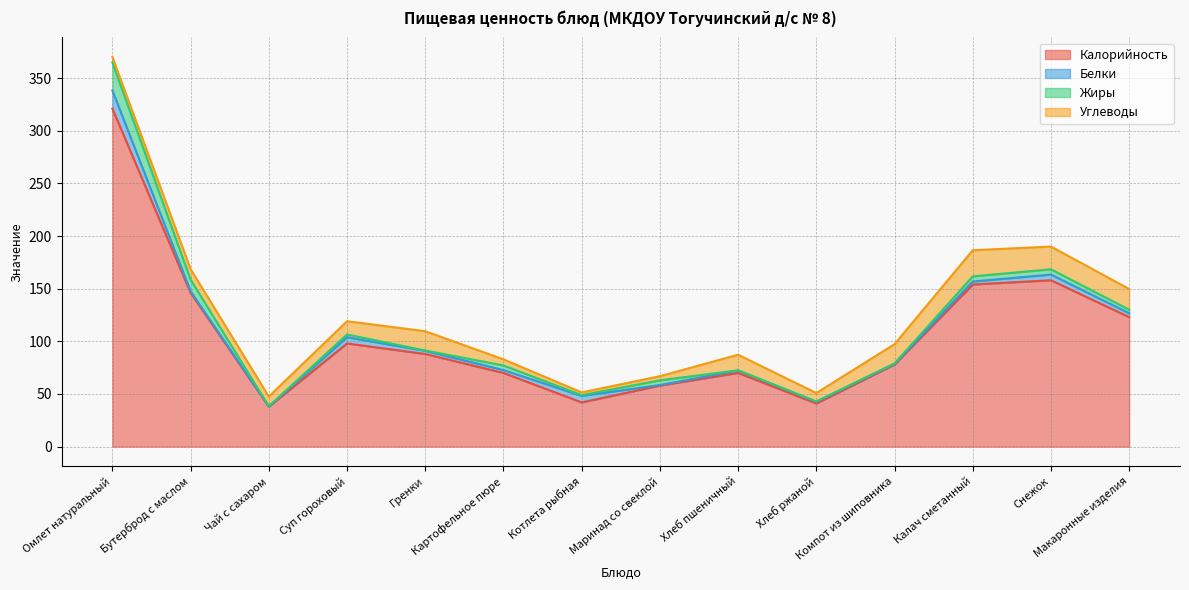

True or false: Калорийность and Углеводы intersect in this chart.

False